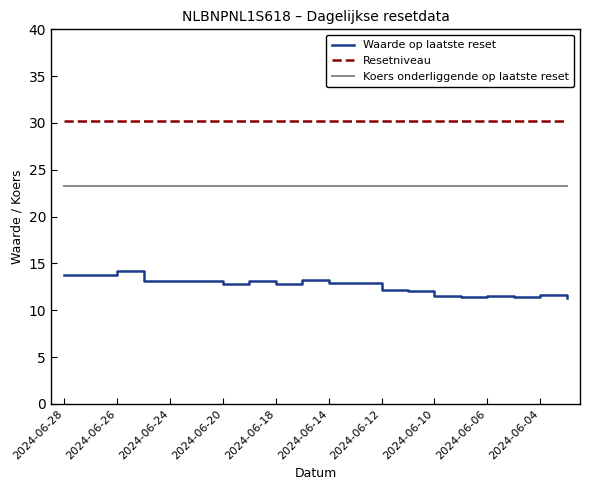

Rank the series by their maximum value, from lowest to highest.

Waarde op laatste reset, Koers onderliggende op laatste reset, Resetniveau